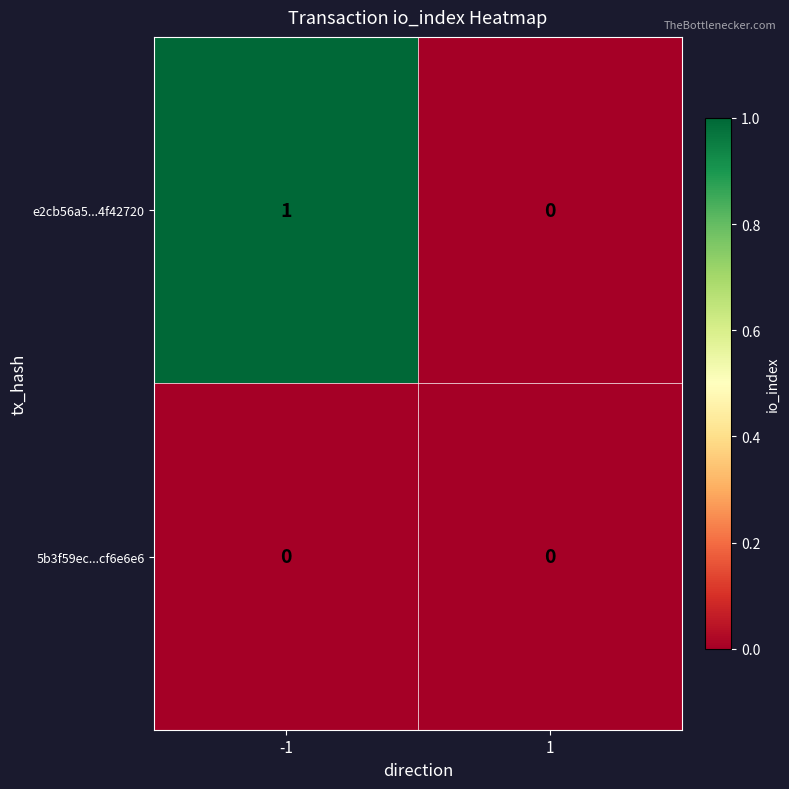

Is it true that 5b3f59ec...cf6e6e6 equals 0 at 1?

True